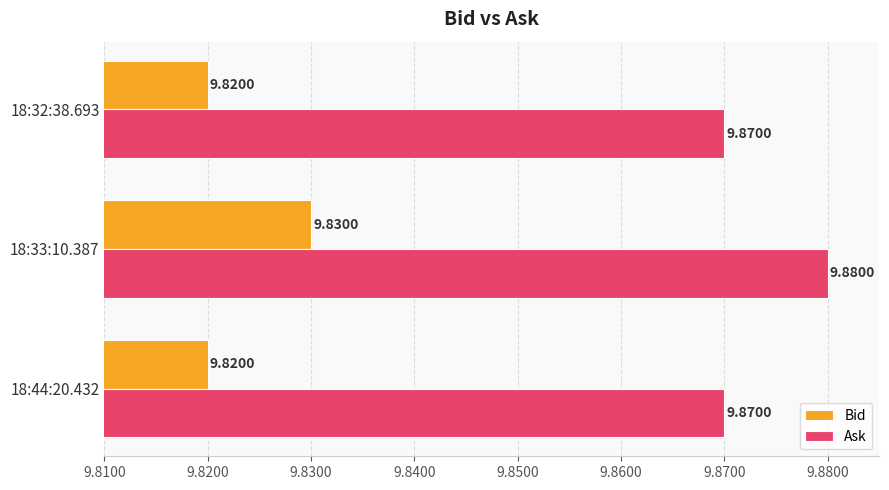

List the series in order of their overall mean, highest first.

Ask, Bid